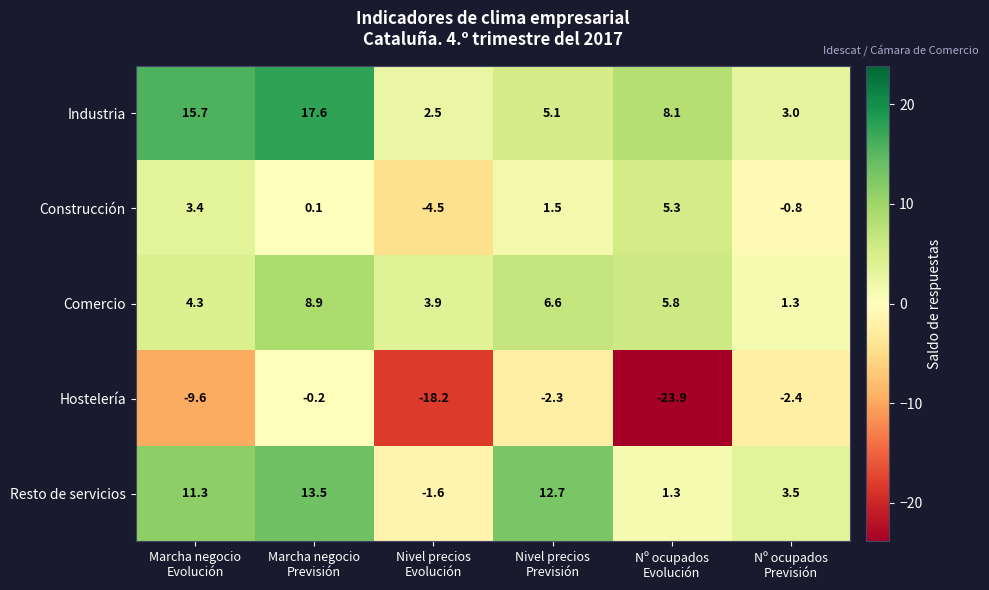

At how many categories does at least one series exceed 9?

3